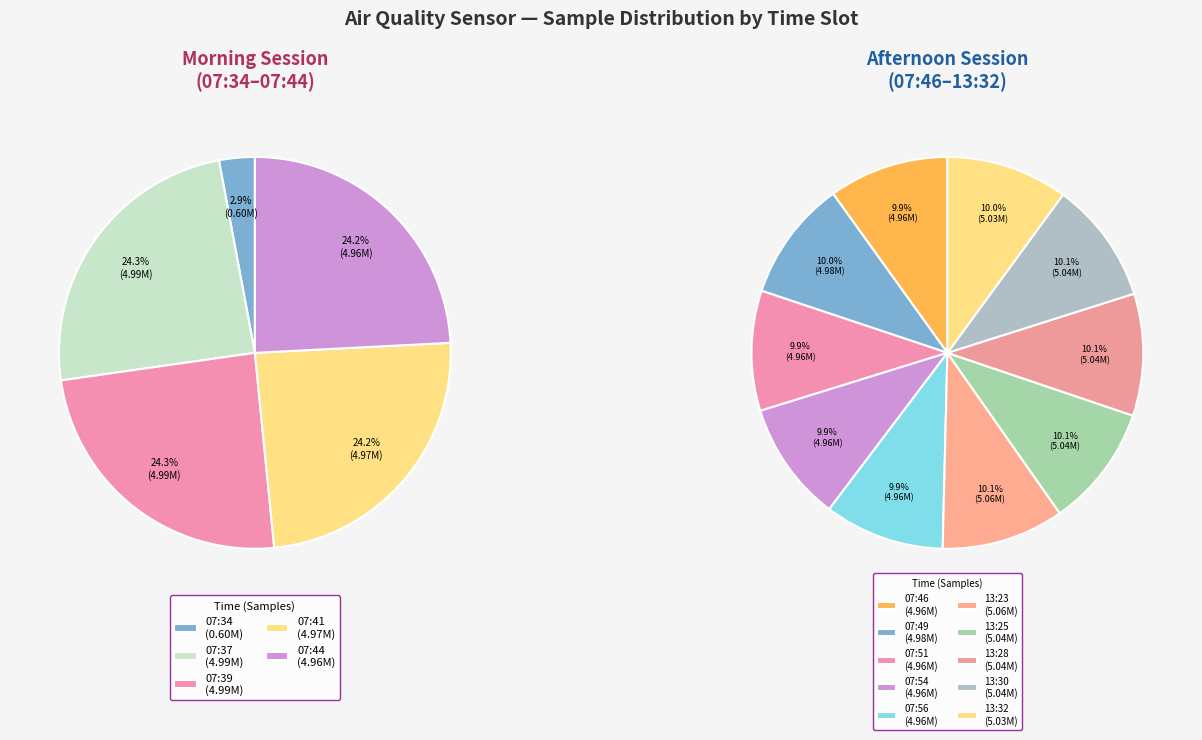

What is the smallest slice in the pie chart?

07:34